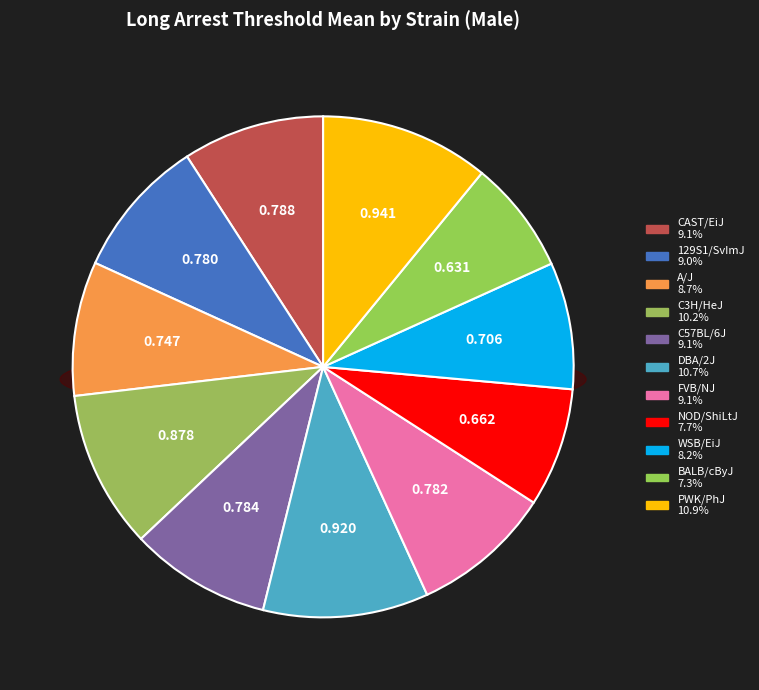

Is PWK/PhJ the majority of the pie?

No